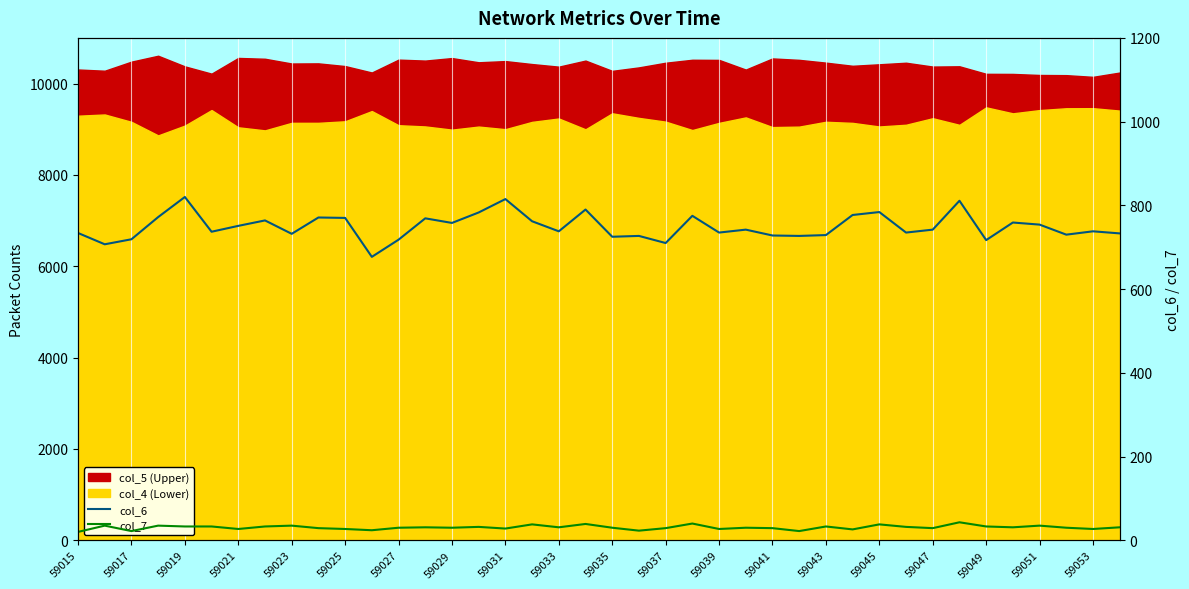

In col_7, how many points are lower than both neighbors (excluding endpoints)?

13